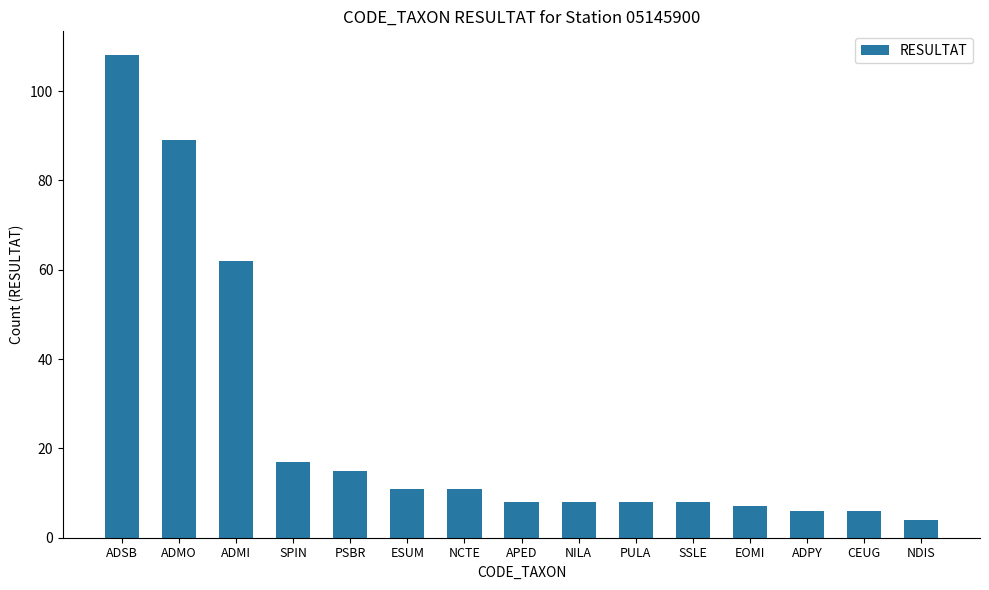

Reading left to right, what are all the values shown in this chart?

108	89	62	17	15	11	11	8	8	8	8	7	6	6	4